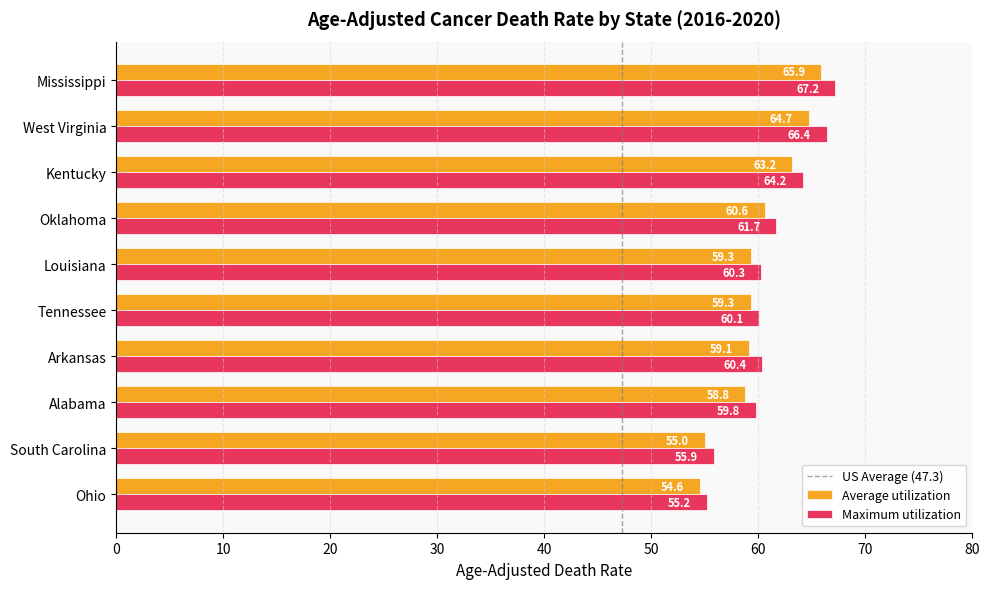

What is the difference between the highest and lowest values at Oklahoma?

1.1